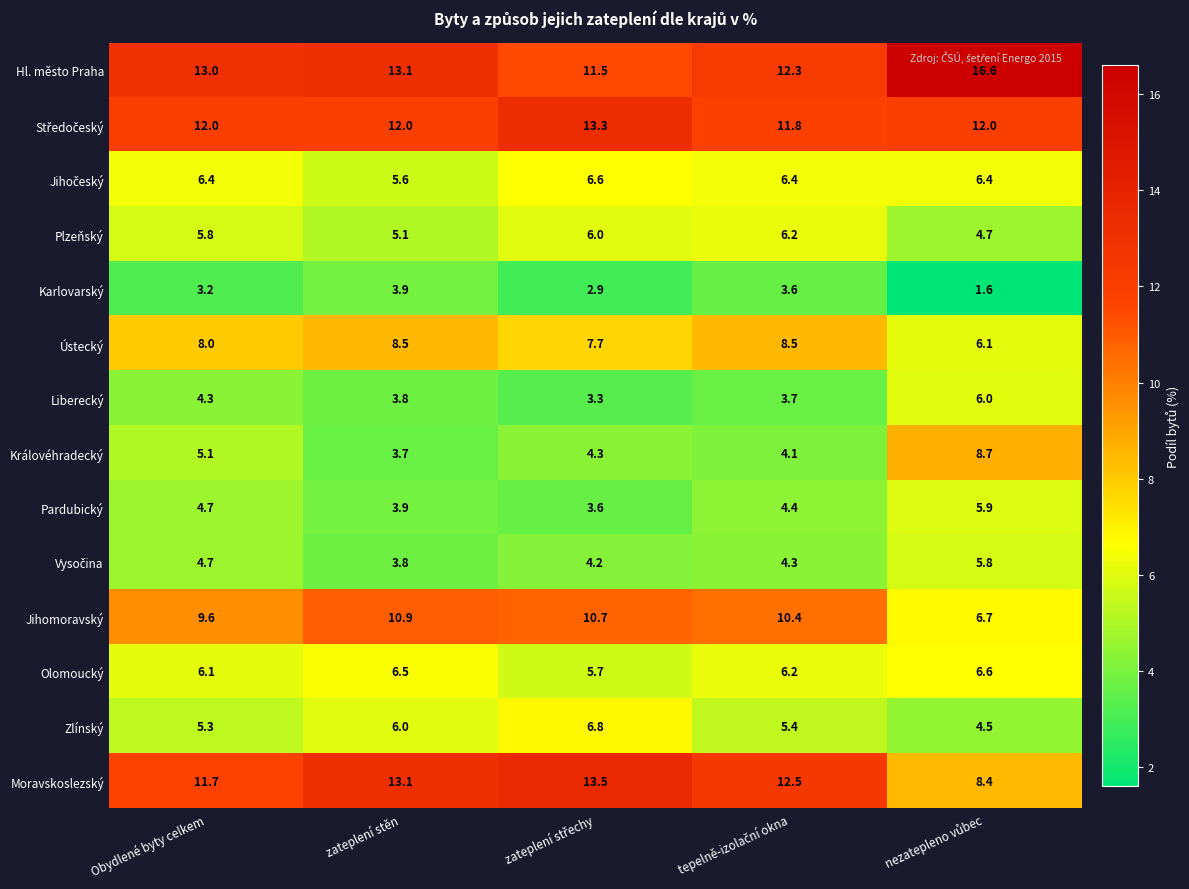

At how many categories does at least one series exceed 4?

5